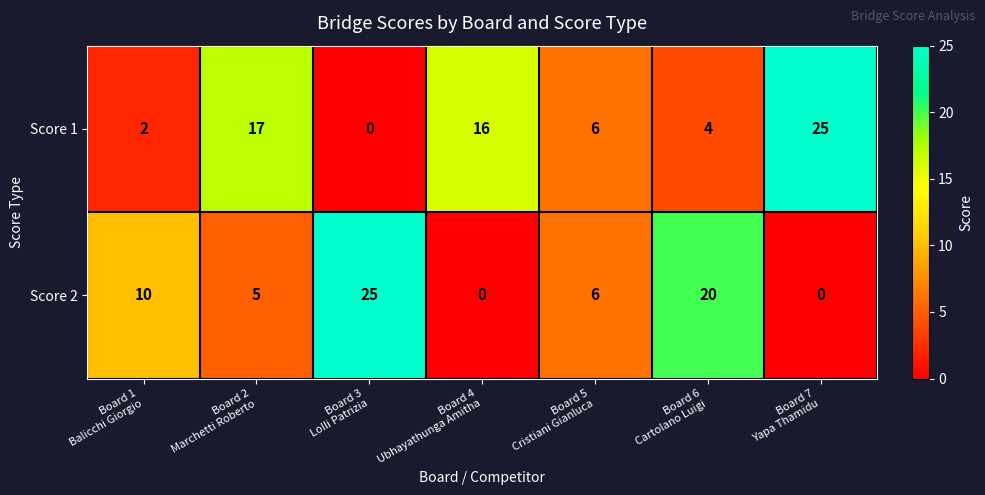

List the series in order of their overall mean, lowest first.

Score 2, Score 1